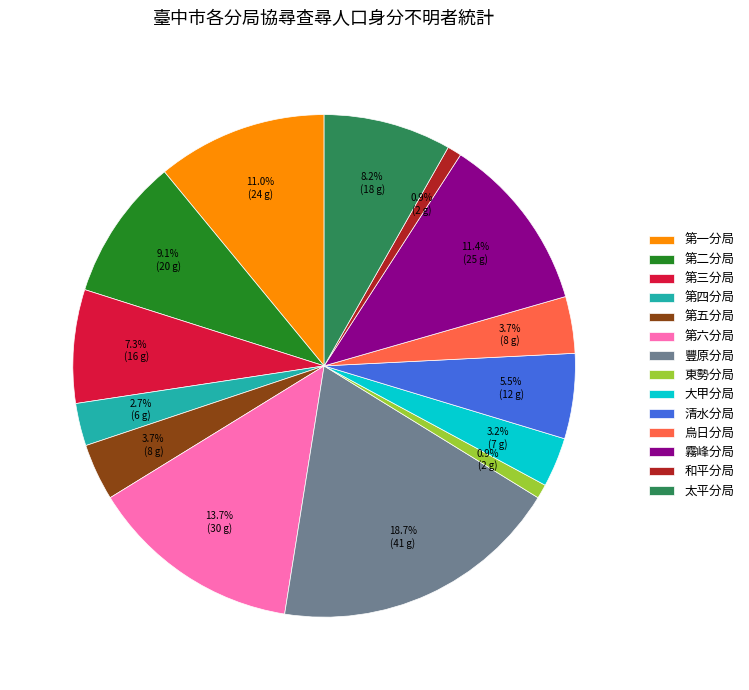

What percentage do 豐原分局 and 大甲分局 together represent?

21.9%